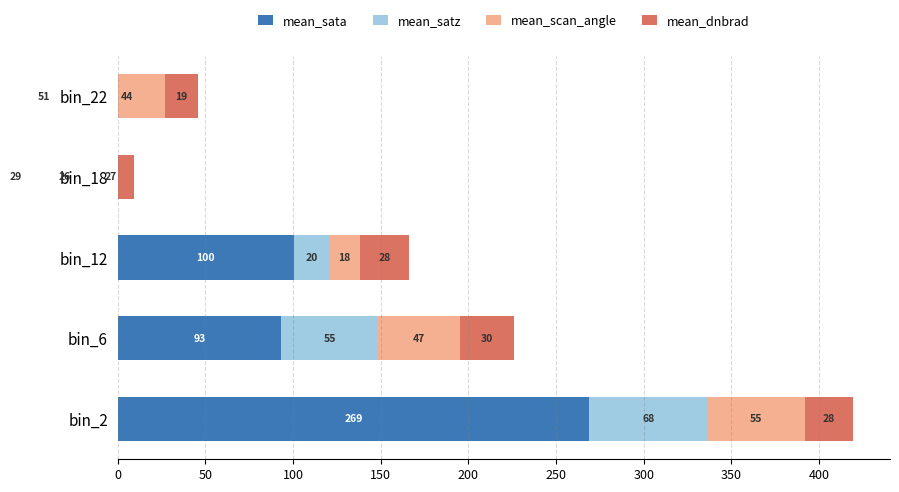

What is the difference between the maximum and minimum values in the mean_scan_angle series?

37.4